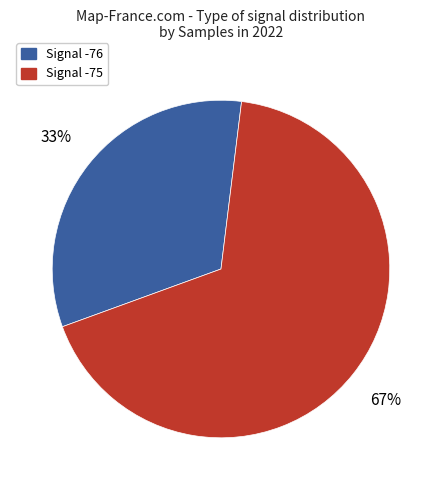

Is it true that Signal -75 is 74% of the pie?

False